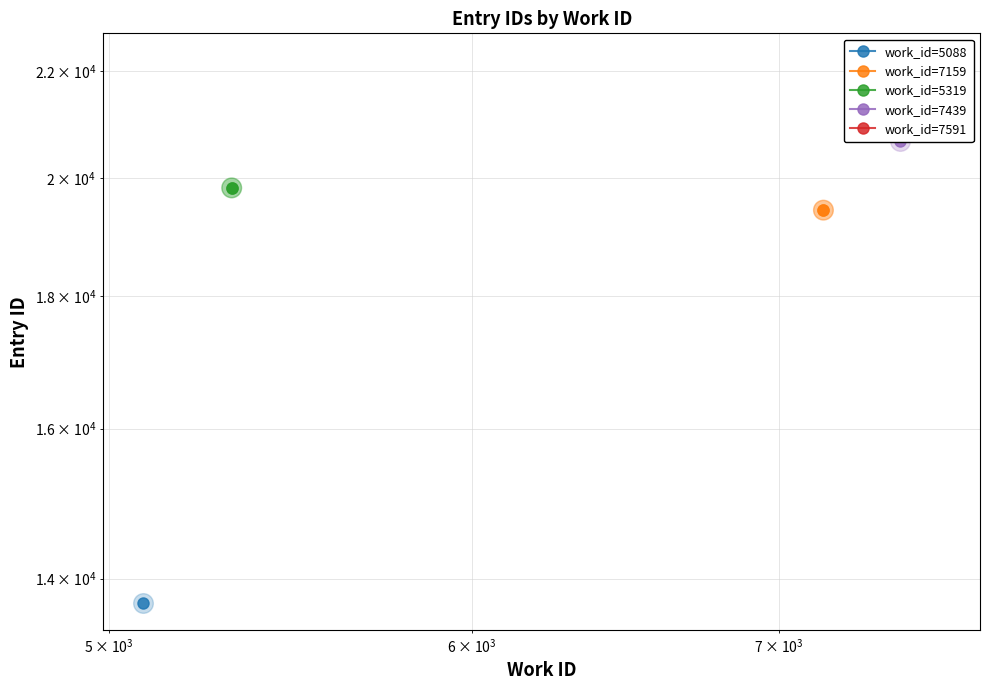

Which series contains the highest Y value?

work_id=5319